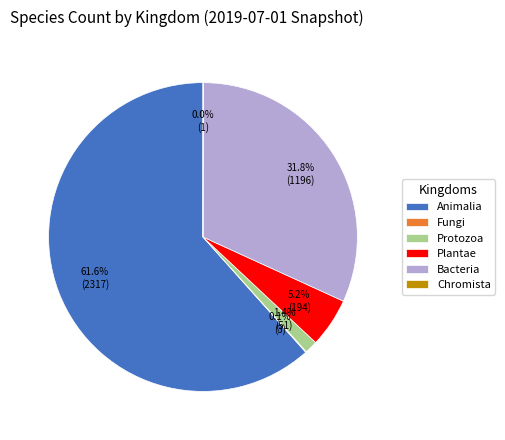

What is the largest slice in the pie chart?

Animalia